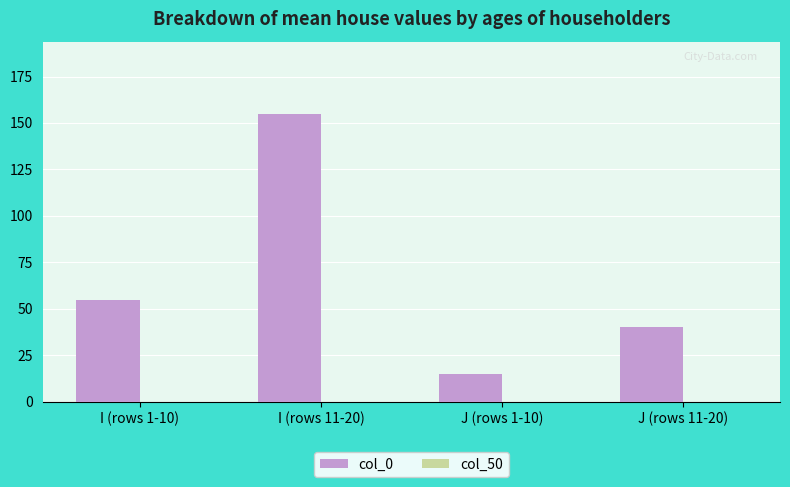

List the labels in order of value, smallest first.

J (rows 1-10), J (rows 11-20), I (rows 1-10), I (rows 11-20)